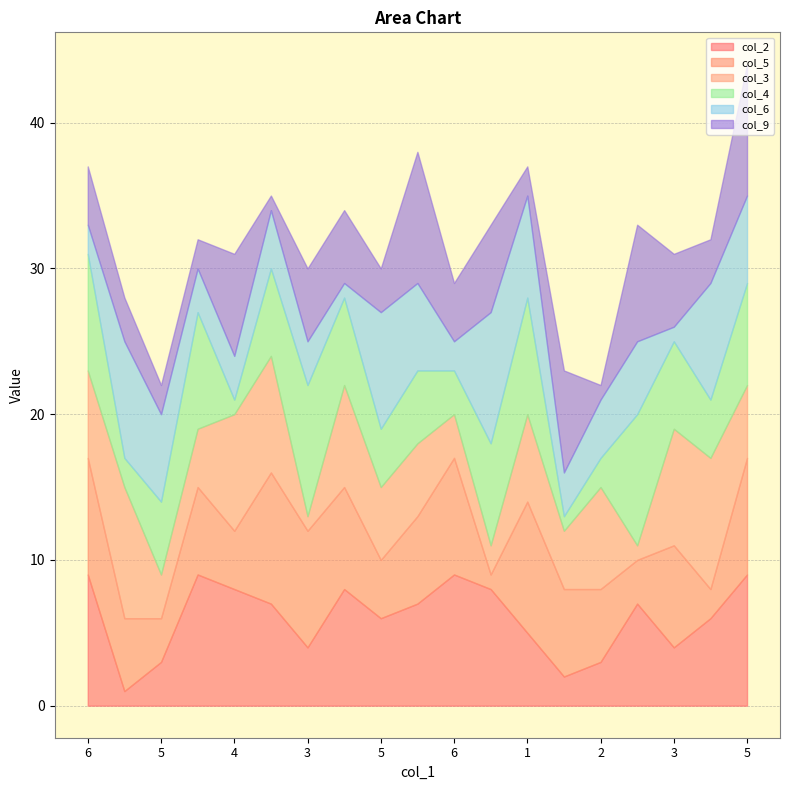

Between 9 and 8, which series saw the biggest shift?

col_4